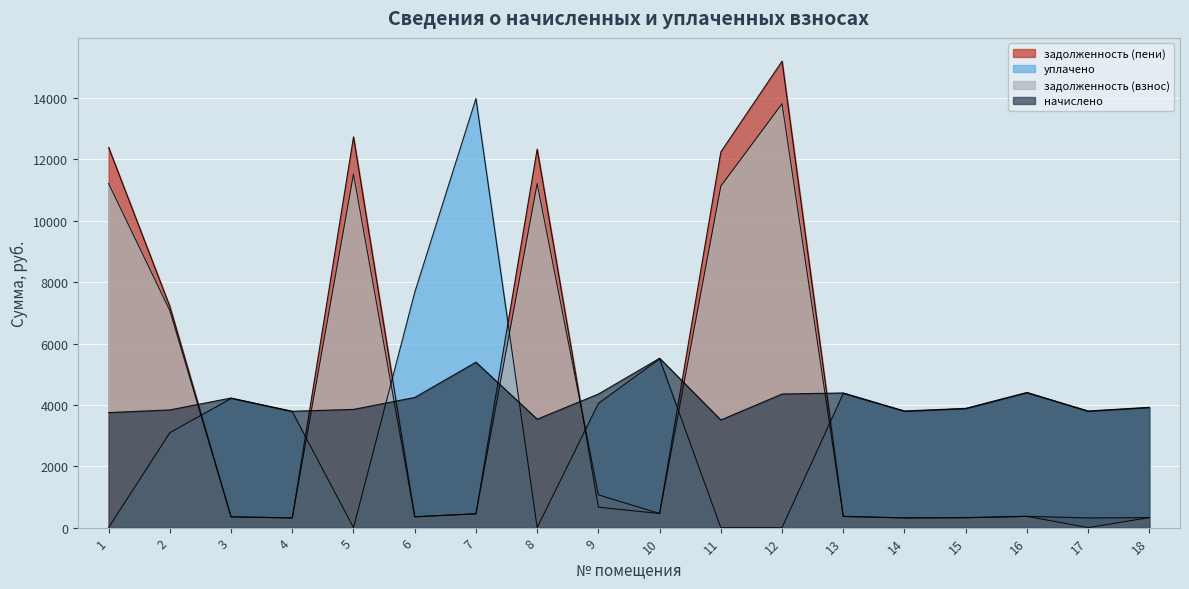

What is the difference between the maximum and minimum values in the начислено series?

2013.1